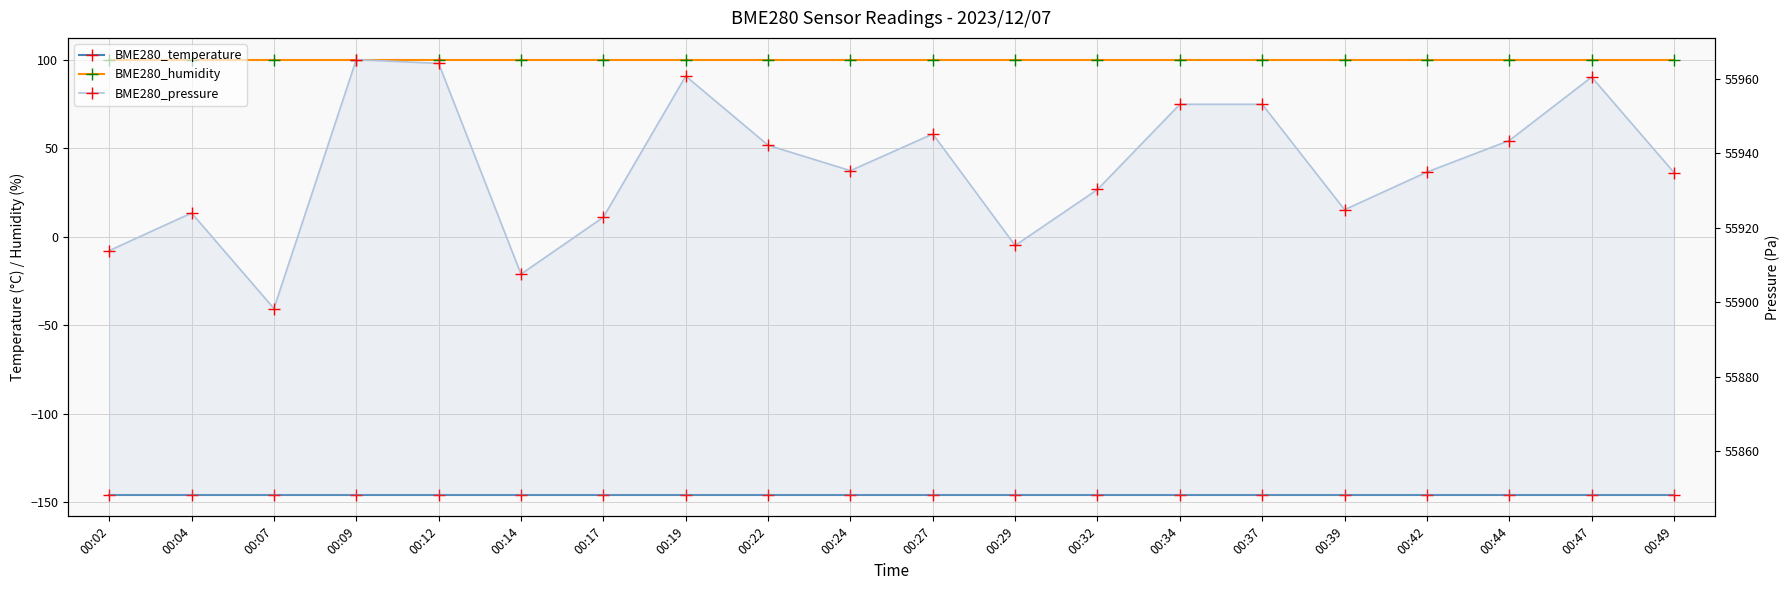

True or false: BME280_temperature has more than 1 interior local peaks.

False